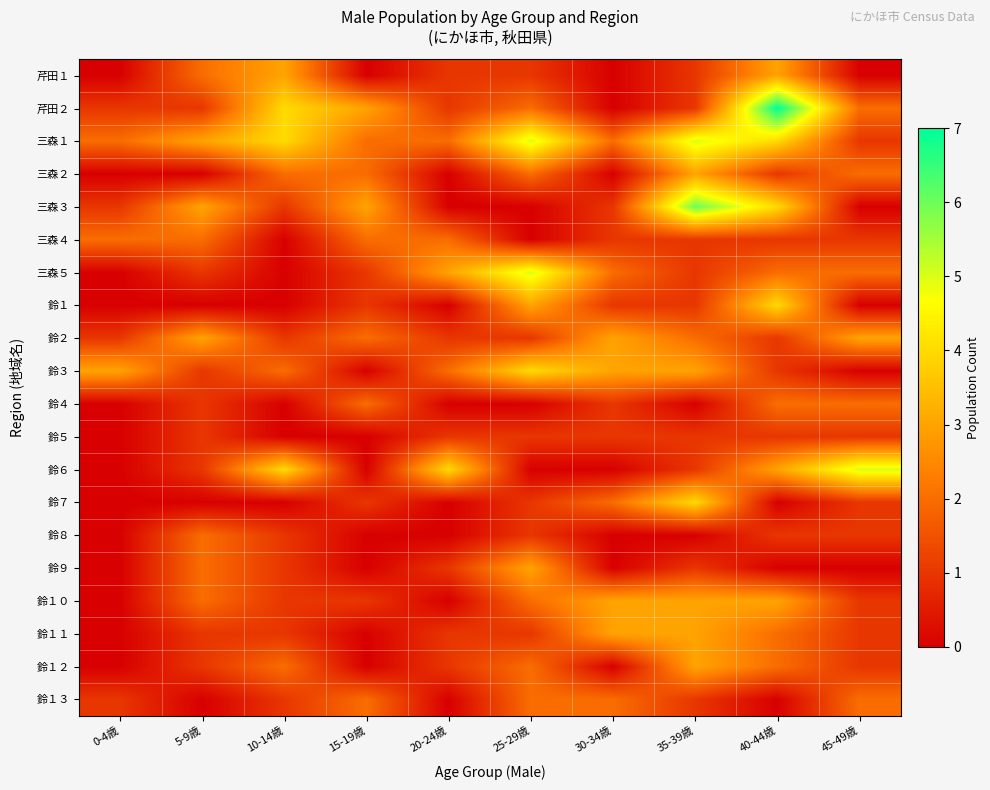

At which category is the sum across all series the highest?

40-44歳